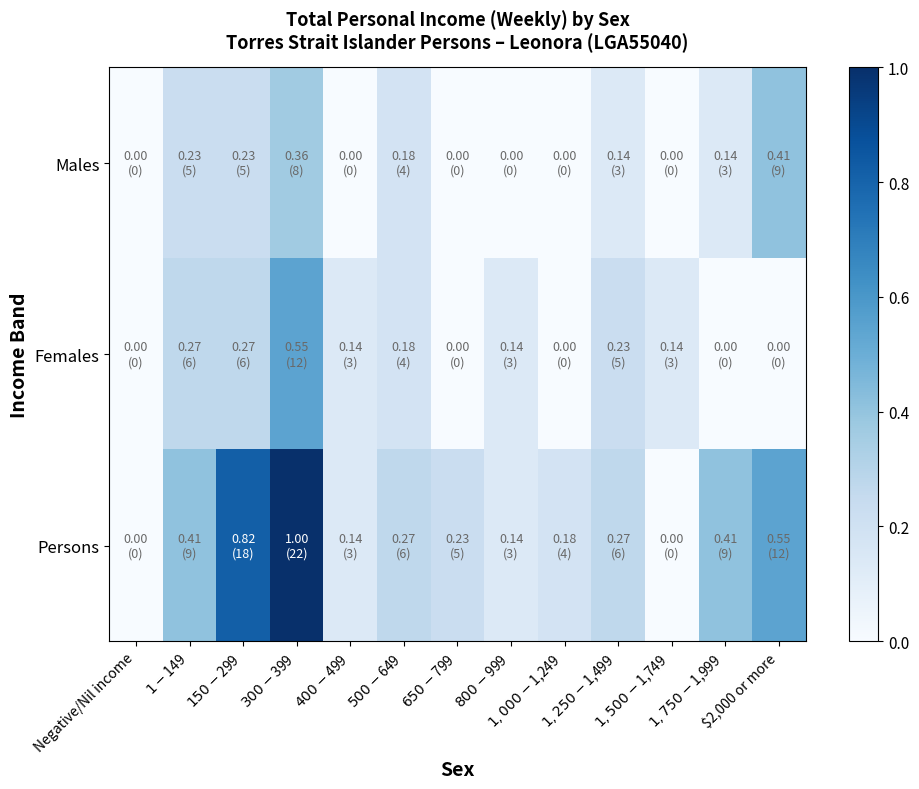

Rank the series at $1-$149 from lowest to highest value.

Males, Females, Persons